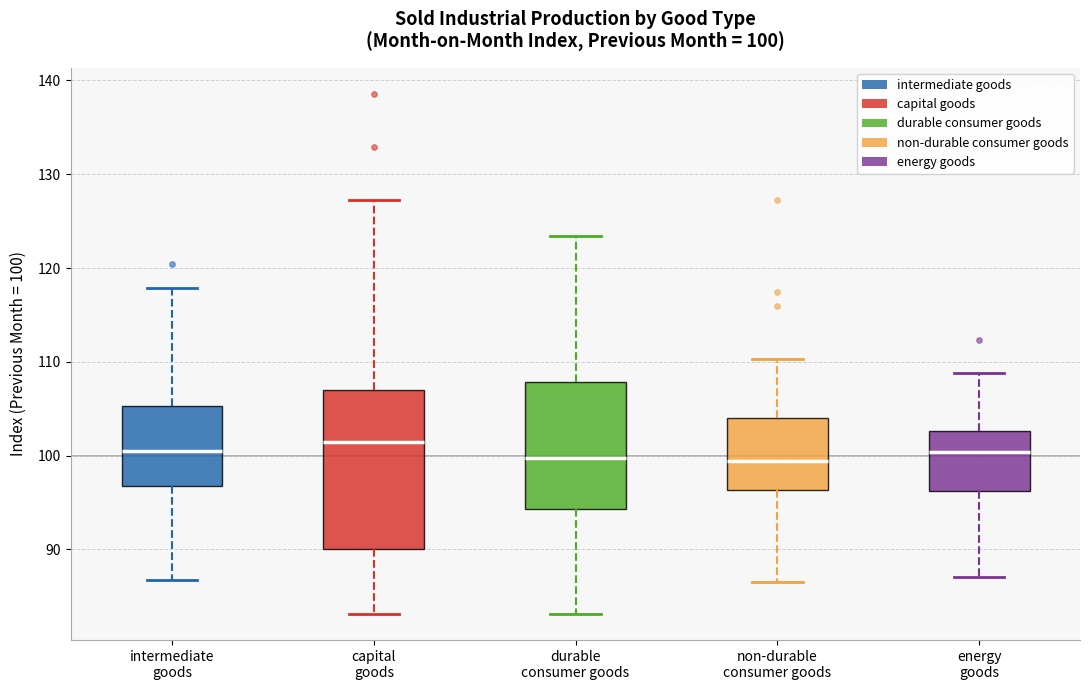

Which box is the tallest, from its lower edge to its upper edge?

capital goods